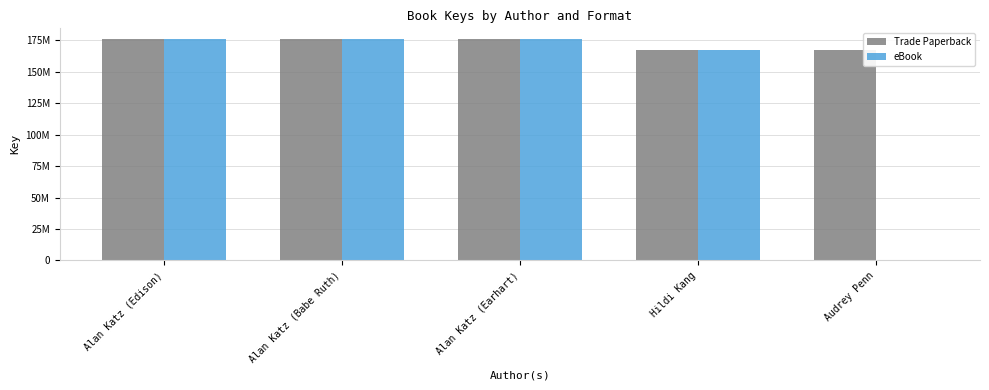

Reading left to right, list all the values displayed in this chart.

Trade Paperback: 175670122	175669048	175670125	167442521	167441921
eBook: 175670122	175669048	175670125	167442521	0